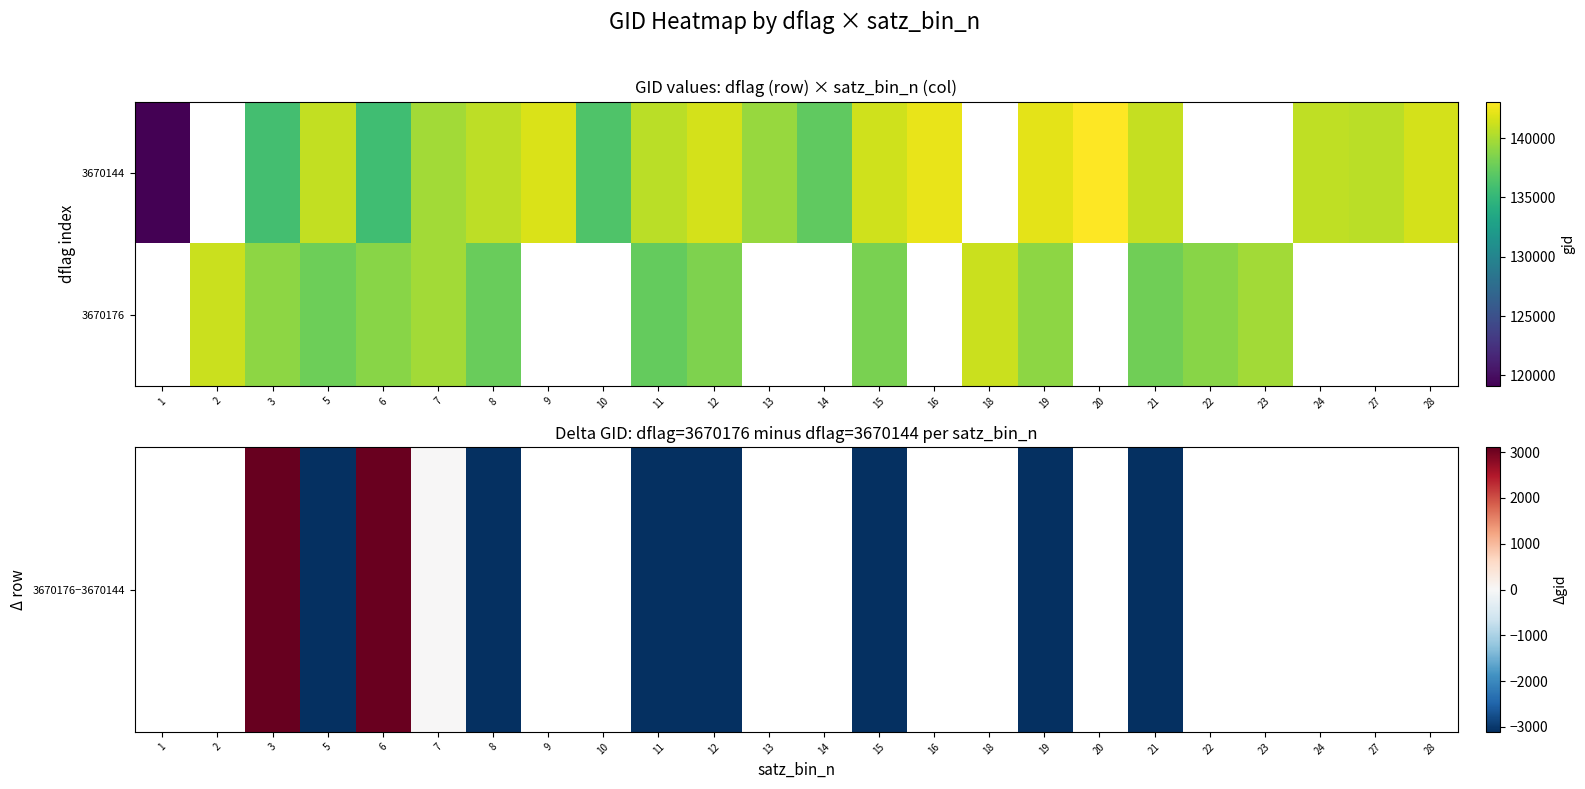

How many data points does each series have?

24